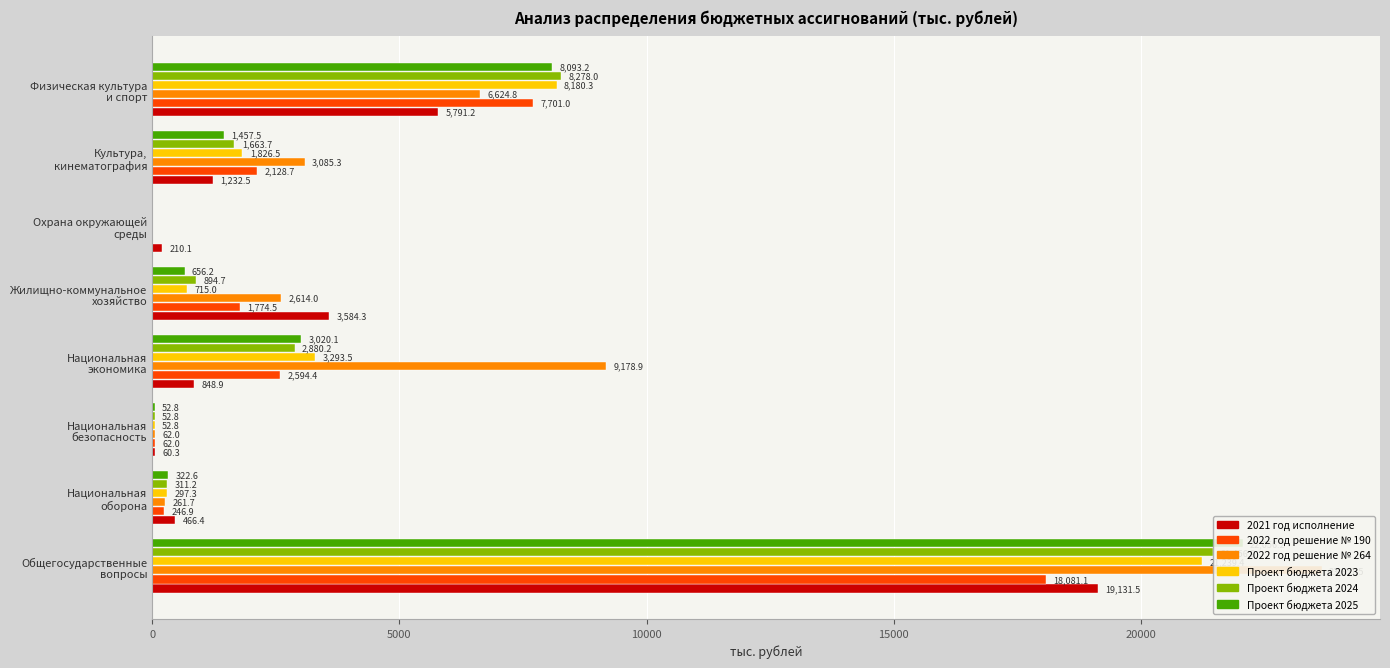

Reading left to right, transcribe all the data shown in this chart.

2021 год исполнение: 19131.5	466.4	60.3	848.9	3584.3	210.1	1232.5	5791.2
2022 год решение № 190: 18081.1	246.9	62.0	2594.4	1774.5	0.0	2128.7	7701.0
2022 год решение № 264: 23651.5	261.7	62.0	9178.9	2614.0	0.0	3085.3	6624.8
Проект бюджета 2023: 21239.4	297.3	52.8	3293.5	715.0	0.0	1826.5	8180.3
Проект бюджета 2024: 21456.9	311.2	52.8	2880.2	894.7	0.0	1663.7	8278.0
Проект бюджета 2025: 22056.2	322.6	52.8	3020.1	656.2	0.0	1457.5	8093.2